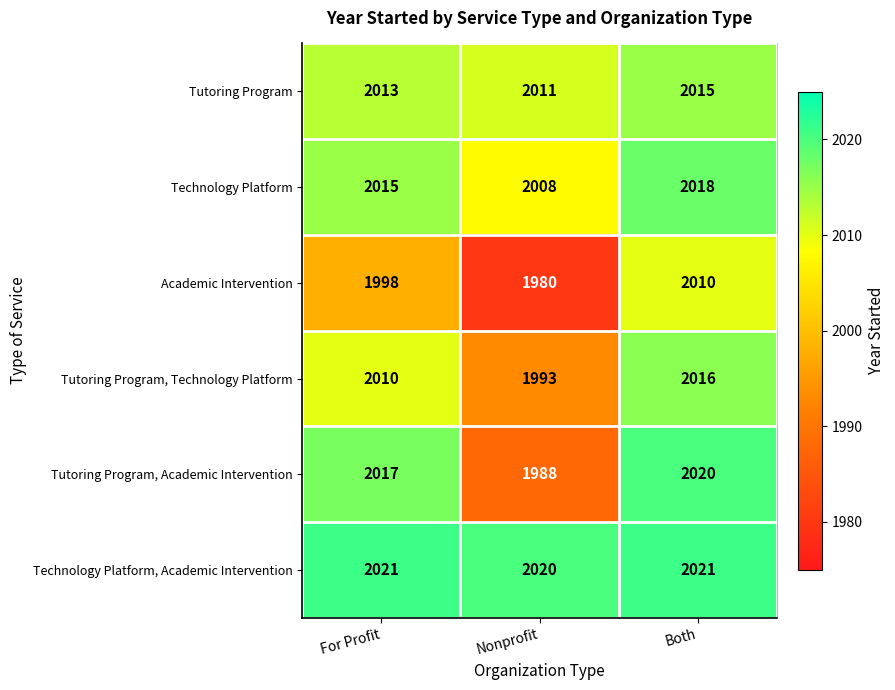

Which series has the largest total across all categories?

Technology Platform, Academic Intervention